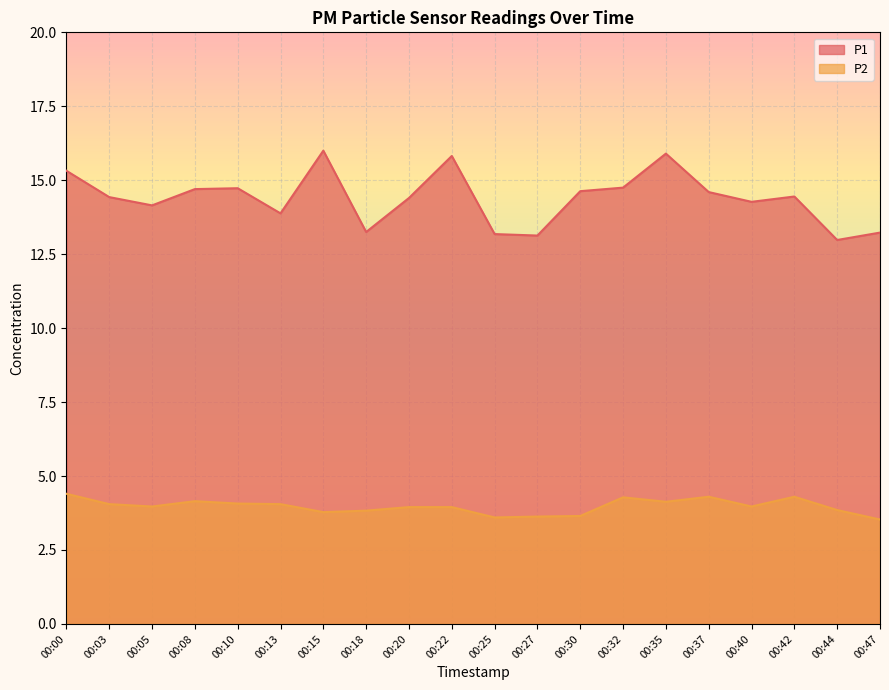

Reading left to right, extract all data points from this chart.

P1: 00:00=15.3	00:03=14.4	00:05=14.2	00:08=14.7	00:10=14.7	00:13=13.9	00:15=16.0	00:18=13.2	00:20=14.4	00:22=15.8	00:25=13.2	00:27=13.1	00:30=14.6	00:32=14.8	00:35=15.9	00:37=14.6	00:40=14.3	00:42=14.4	00:44=13.0	00:47=13.2
P2: 00:00=4.4	00:03=4.0	00:05=4.0	00:08=4.2	00:10=4.1	00:13=4.0	00:15=3.8	00:18=3.8	00:20=4.0	00:22=4.0	00:25=3.6	00:27=3.6	00:30=3.6	00:32=4.3	00:35=4.1	00:37=4.3	00:40=4.0	00:42=4.3	00:44=3.9	00:47=3.5